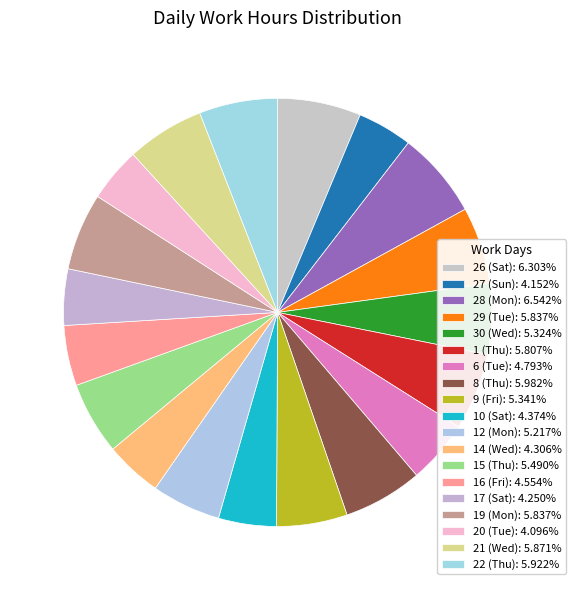

To the nearest percent, what is the combined percentage of 12 (Mon) and 16 (Fri)?

10%